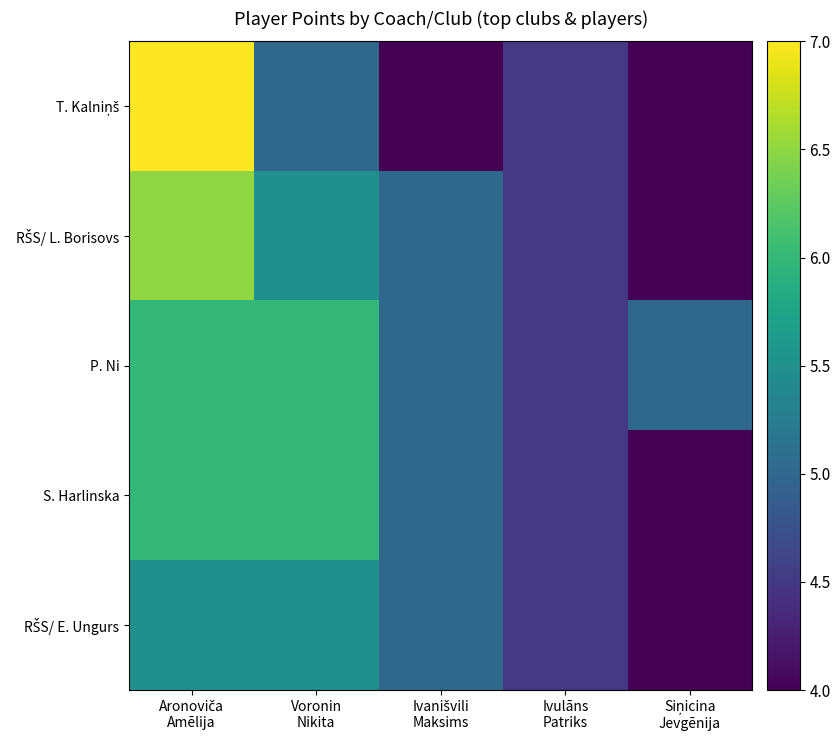

Between Aronoviča Amēlija and Ivulāns Patriks, which series saw the biggest shift?

T. Kalniņš